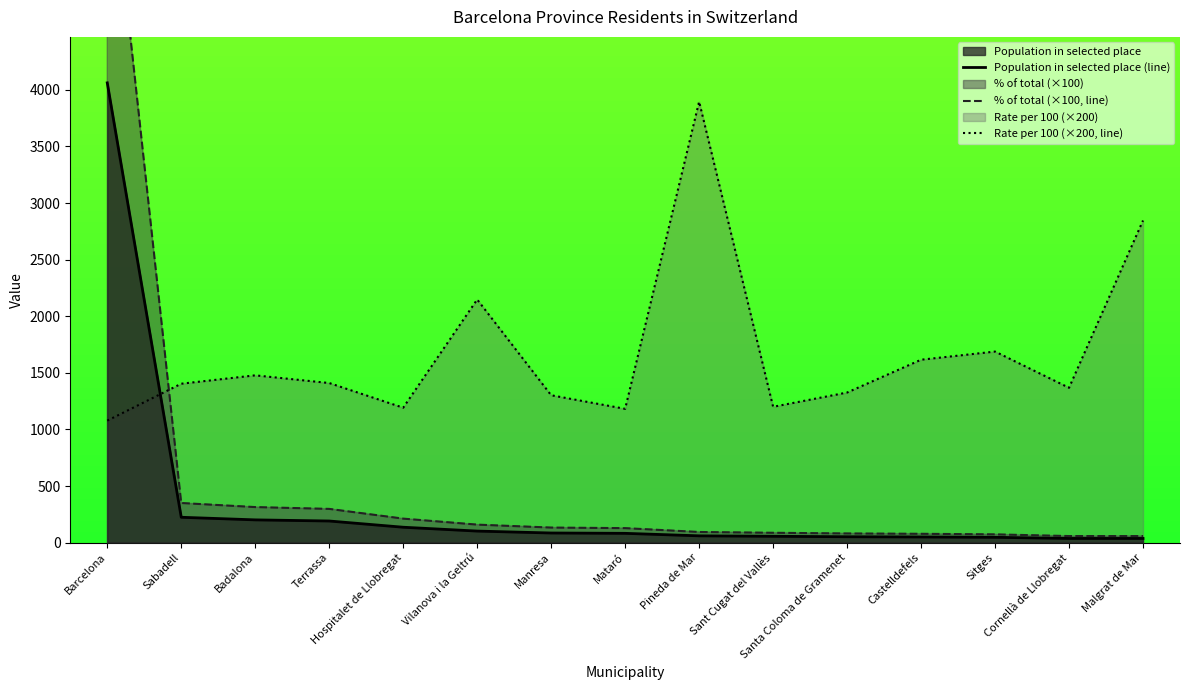

List the series in order of their peak value, highest first.

% of total (×100, line), Population in selected place (line), Rate per 100 (×200, line)